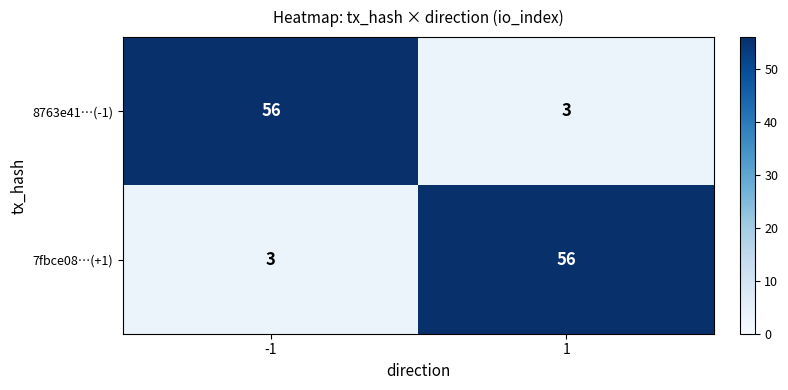

What is the maximum value shown in the chart?

56